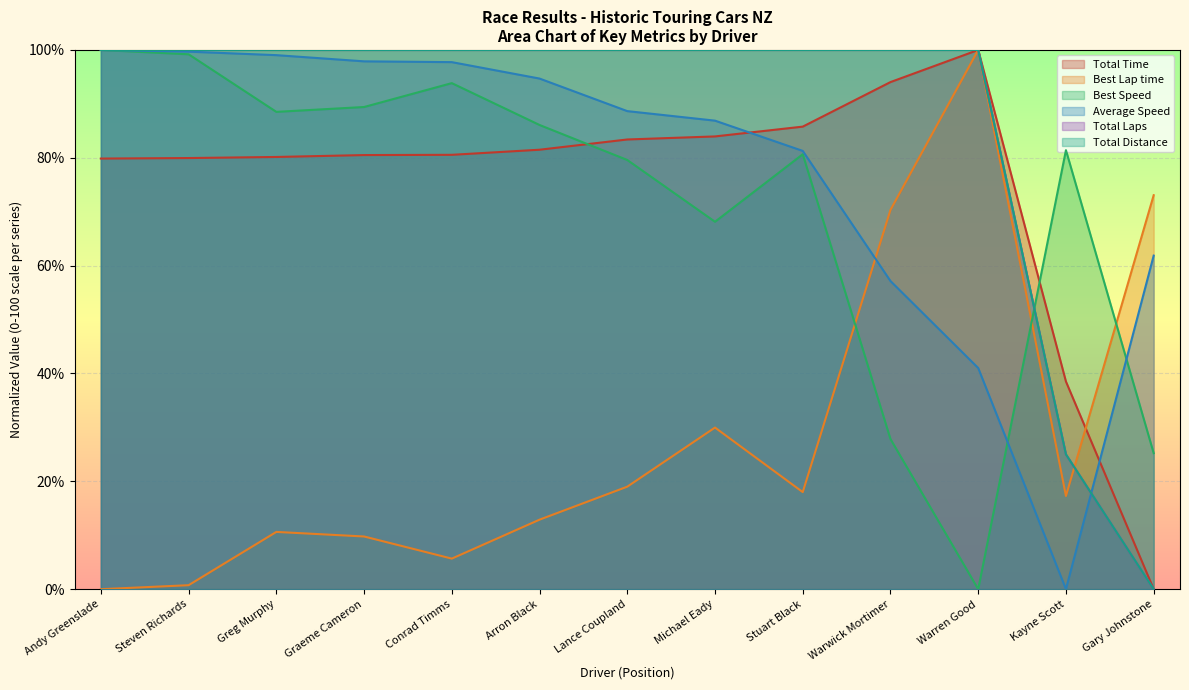

True or false: Total Laps has a value of 100.0 at Stuart Black.

True